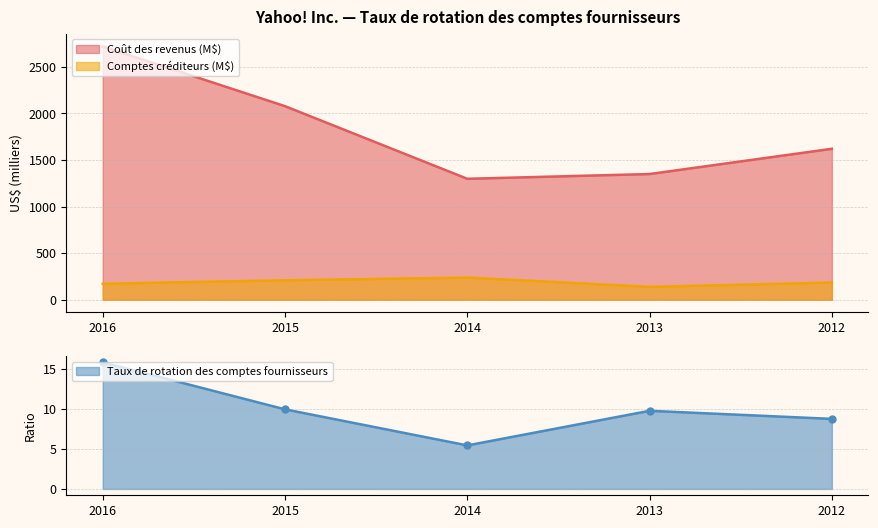

Where is Coût des revenus (M$) nearest to the value 2008?

2015